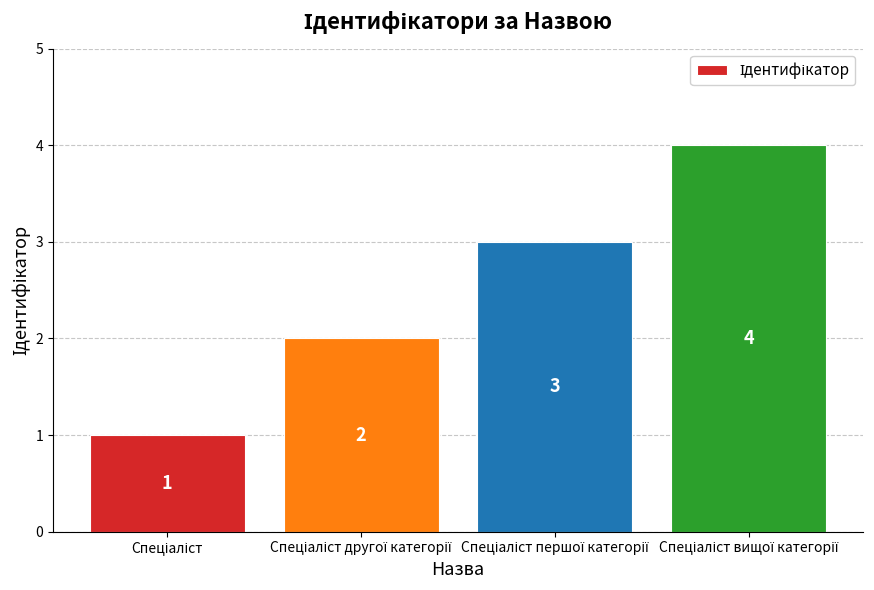

What is the difference between the maximum and minimum values?

3